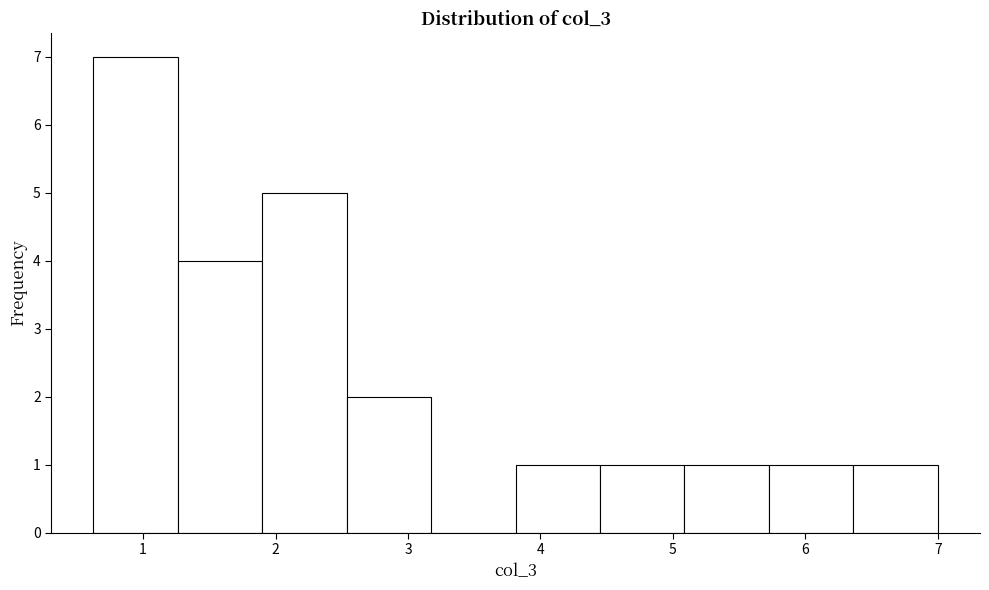

Reading left to right, list every bar in this chart as the range it spans on the x-axis followed by its height. Neither the bar edges nor the heights are printed on the chart, so give them approximately, as read against the axes.

0.6 to 1.3: 7
1.3 to 1.9: 4
1.9 to 2.5: 5
2.5 to 3.2: 2
3.2 to 3.8: 0
3.8 to 4.5: 1
4.5 to 5.1: 1
5.1 to 5.7: 1
5.7 to 6.4: 1
6.4 to 7.0: 1